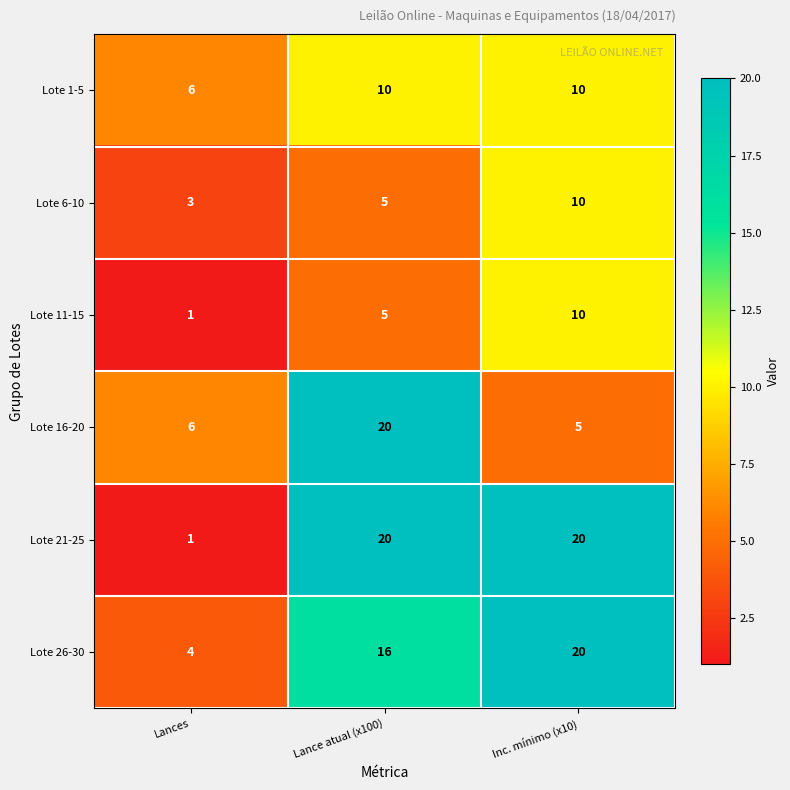

Rank the categories by Lote 16-20 value from highest to lowest.

Lance atual (x100), Lances, Inc. mínimo (x10)